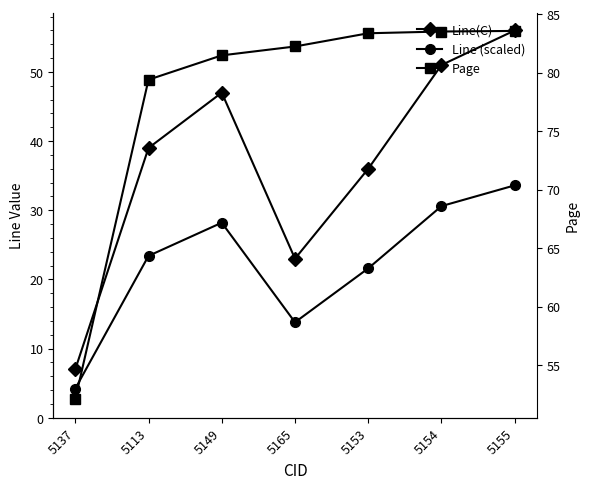

Rank the series by their average value, from lowest to highest.

Line (scaled), Line(C), Page